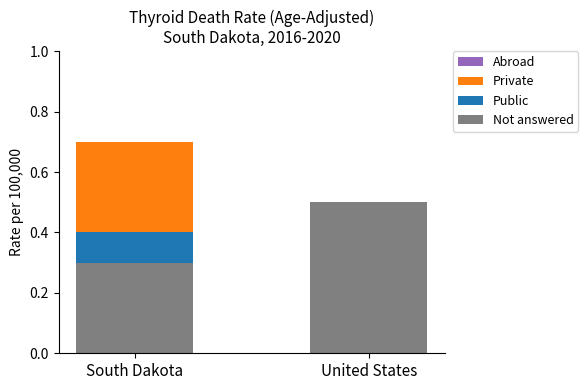

What is the highest value of the Not answered series?

0.5